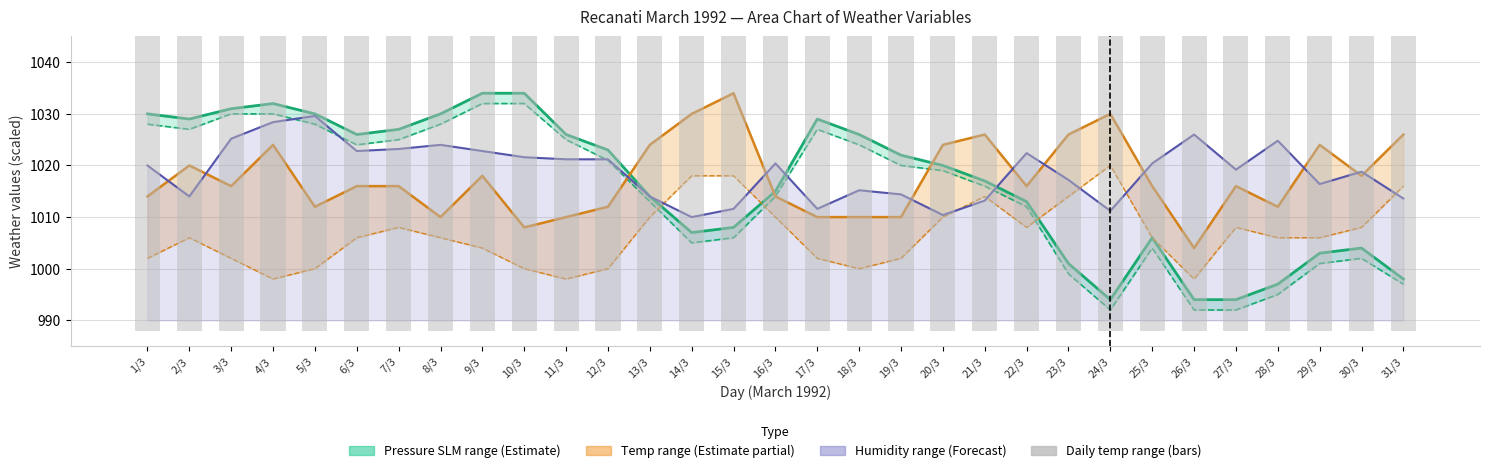

What is the label of the 27th bar from the left?

27/3